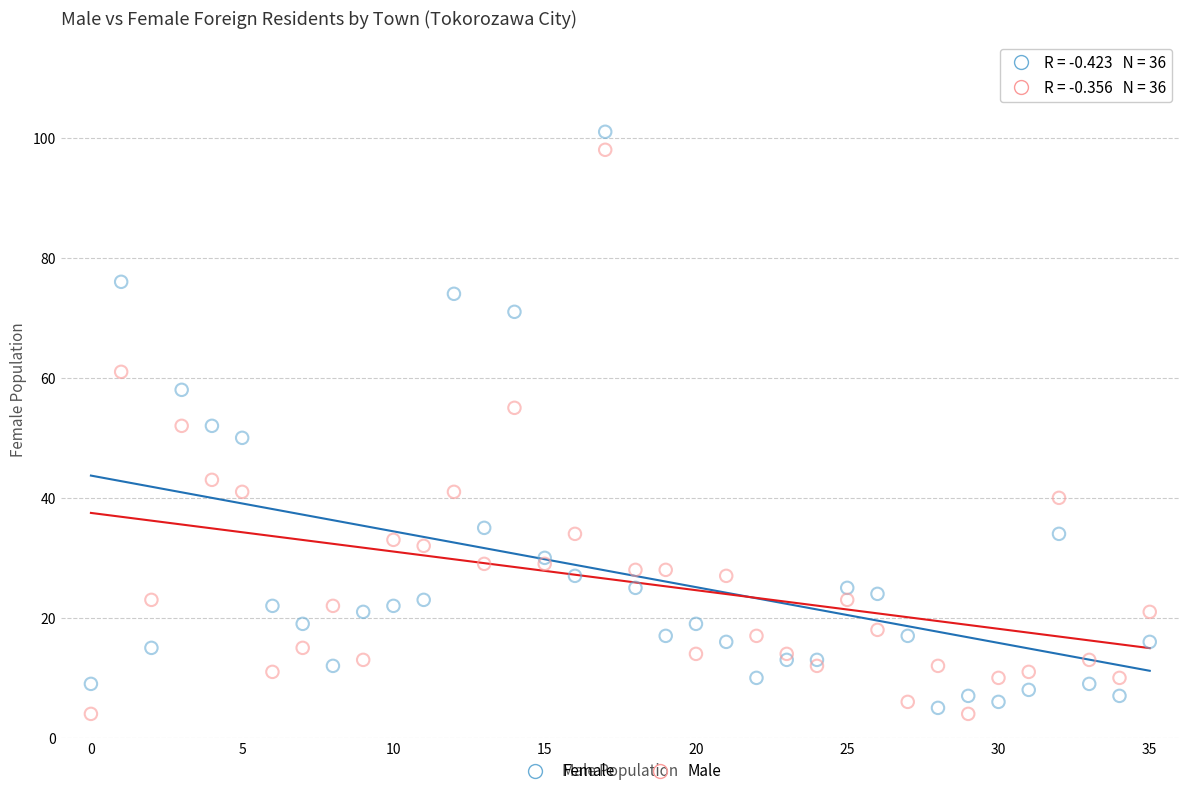

What are all the series names shown in the legend?

Female, Male